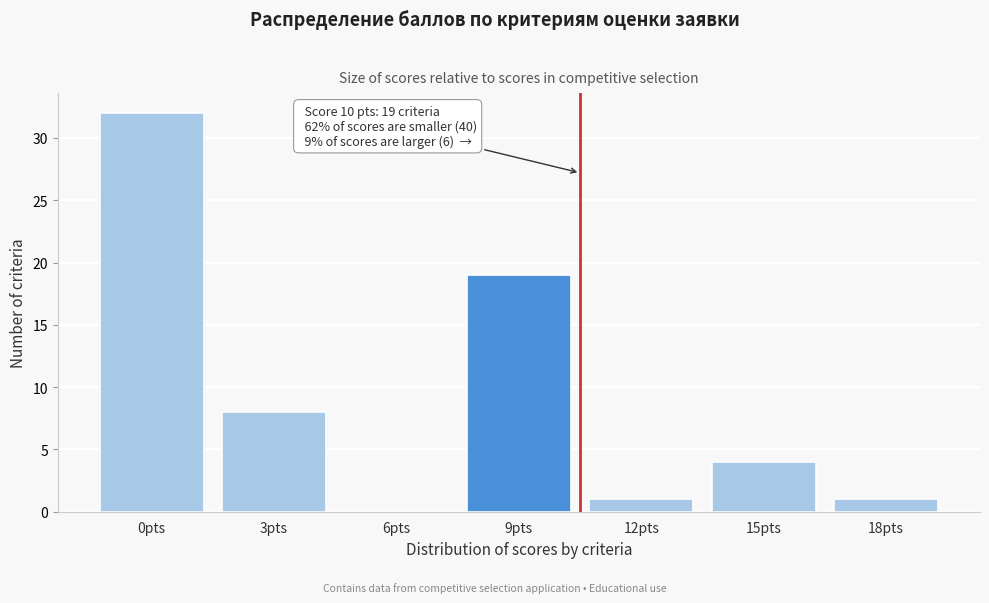

Reading left to right, what are all the values shown in this chart?

0pts=32	3pts=8	6pts=0	9pts=19	12pts=1	15pts=4	18pts=1